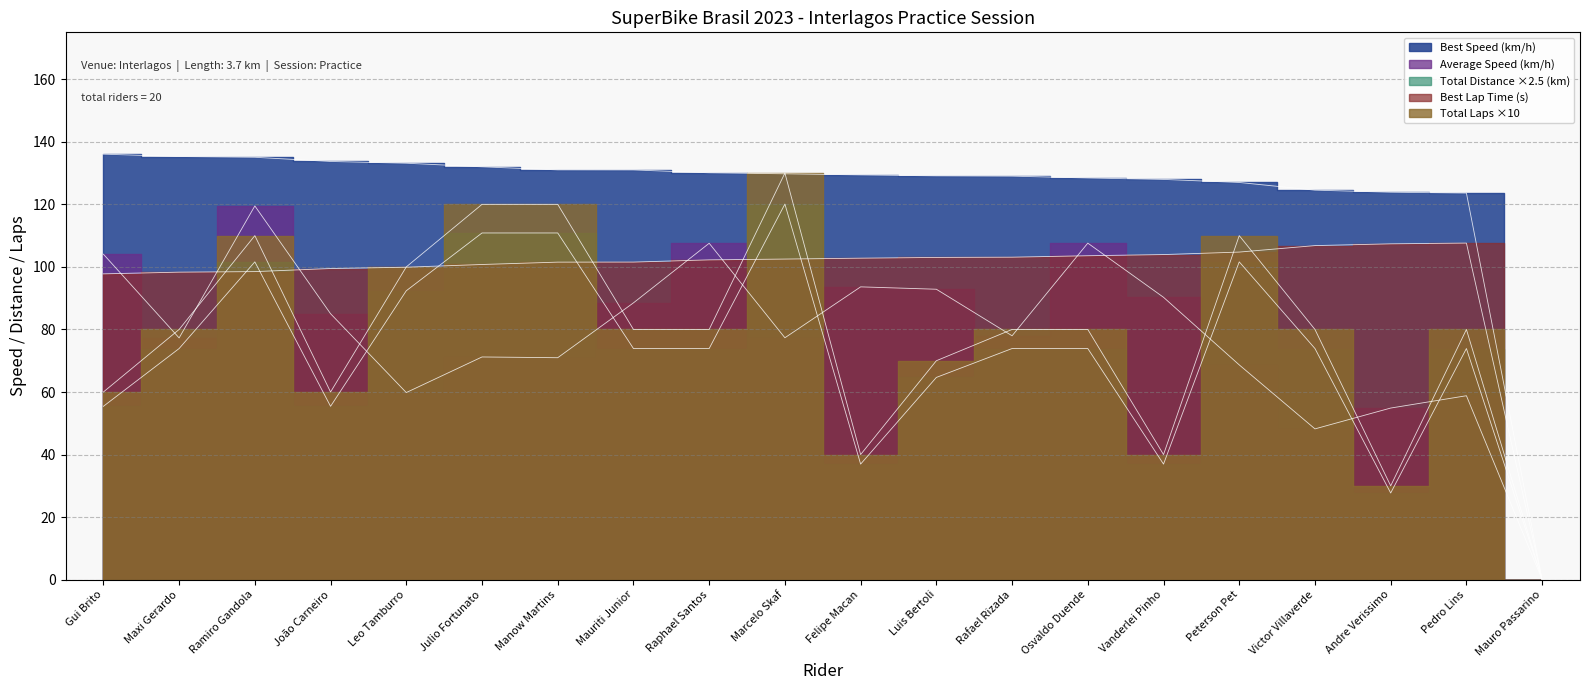

What is the sum of all Total Distance values?

1550.0